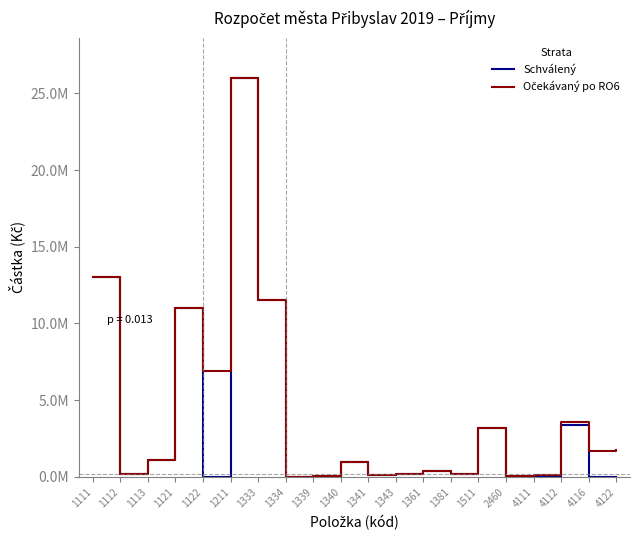

What value does the Očekávaný po RO6 series have at 4116, to the nearest 100?

1670400